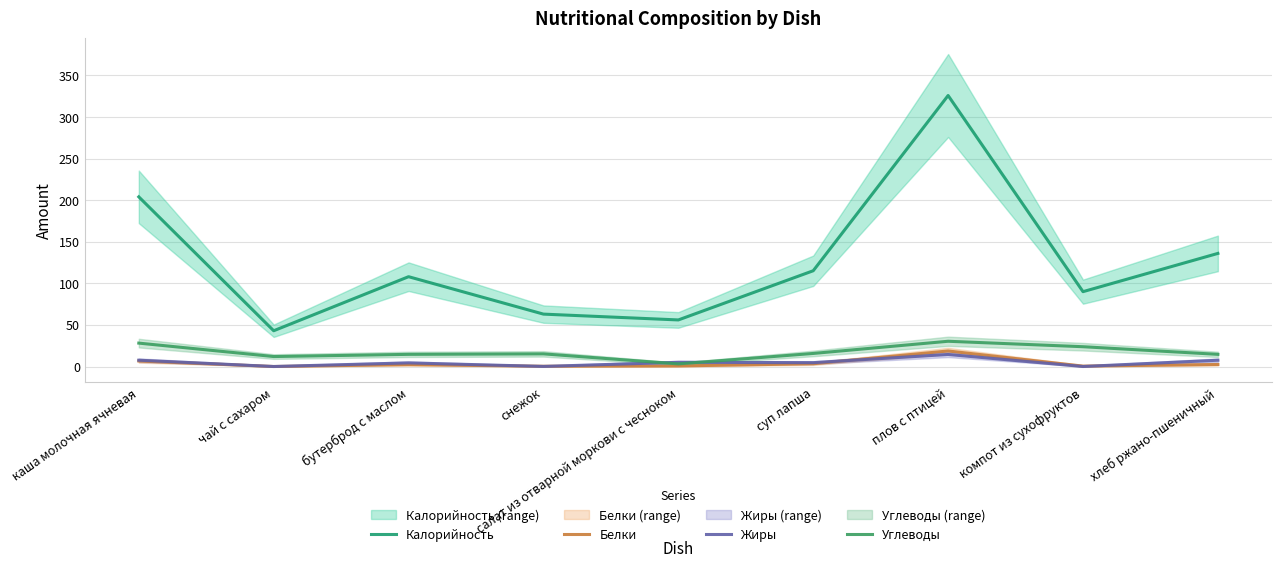

Read the Калорийность value at каша молочная ячневая.

204.0